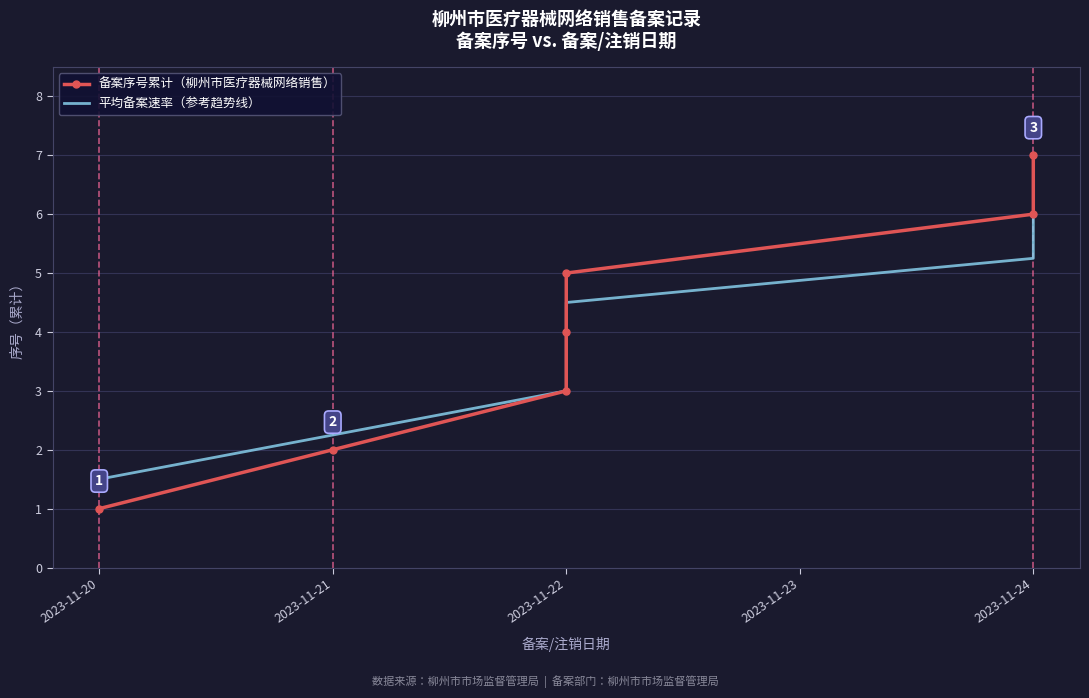

Reading left to right, extract all data points from this chart.

备案序号累计（柳州市医疗器械网络销售）: 1.0	2.0	3.0	4.0	5.0	6.0	7.0
平均备案速率（参考趋势线）: 1.5	2.2	3.0	3.8	4.5	5.2	6.0